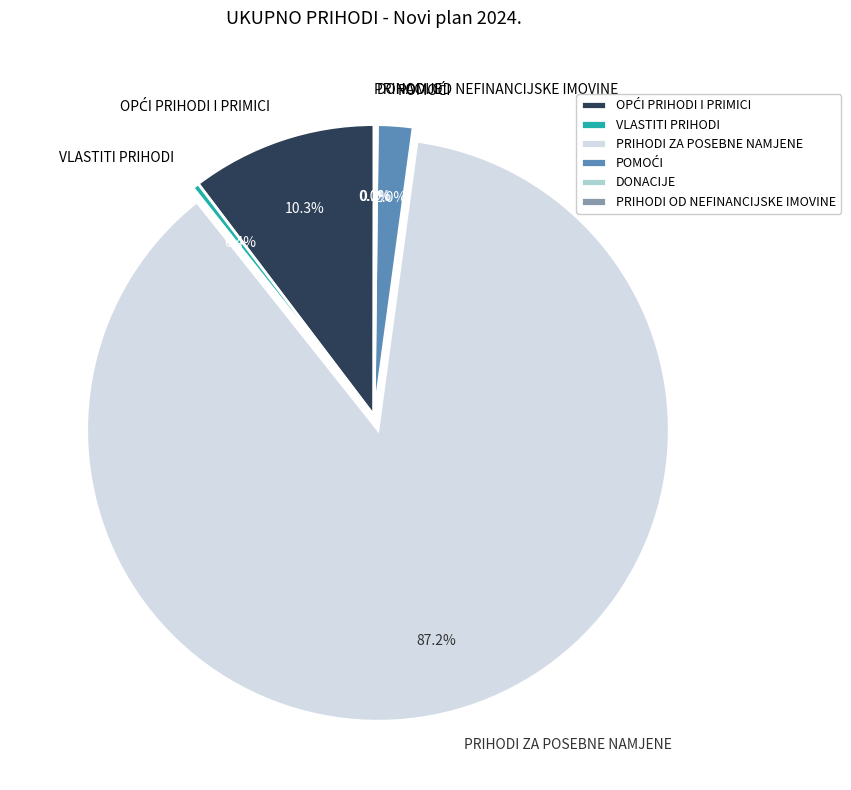

Which slice is the largest?

PRIHODI ZA POSEBNE NAMJENE